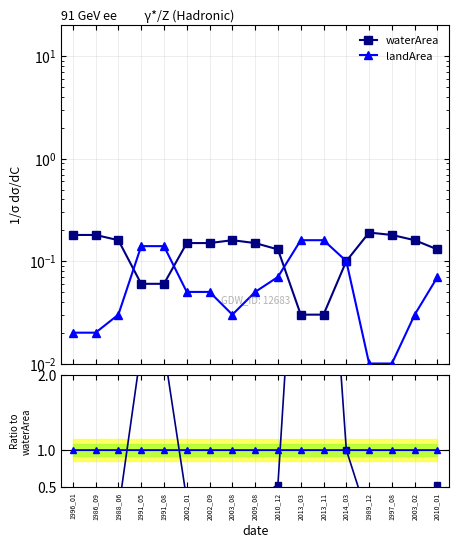

Rank the series by their maximum value, from lowest to highest.

landArea, waterArea